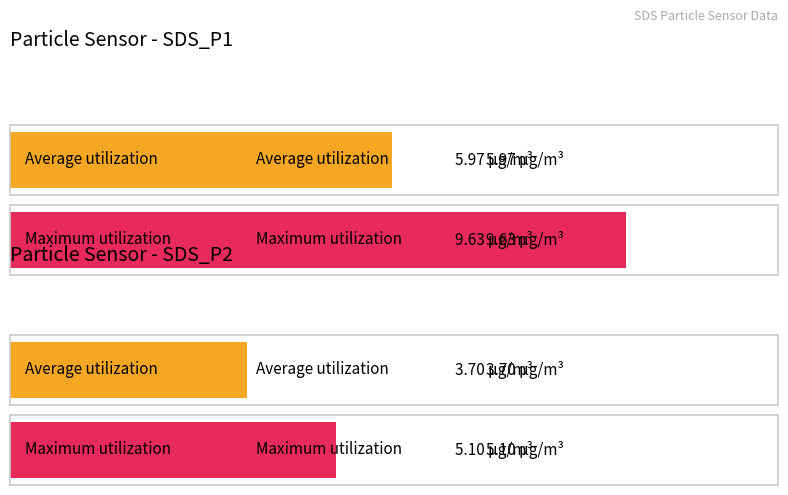

How many bars are there in each group?

2